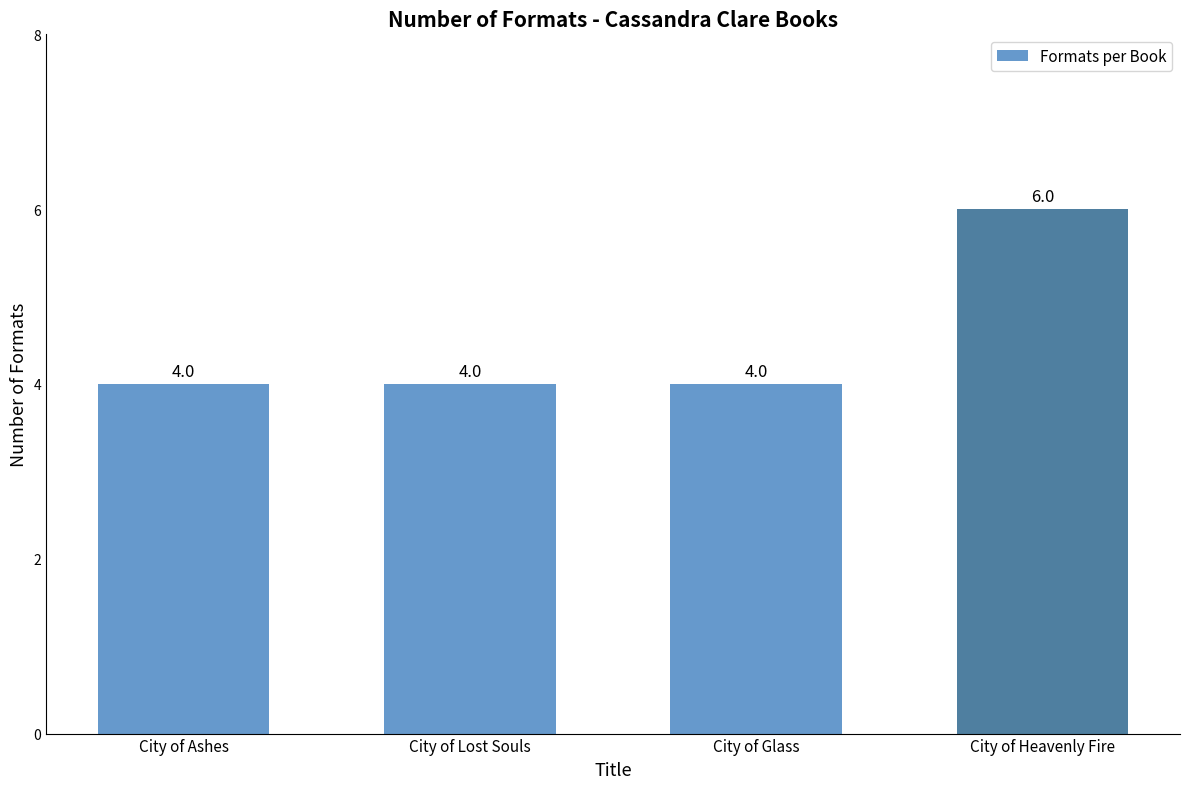

What value does the data have at City of Heavenly Fire?

6